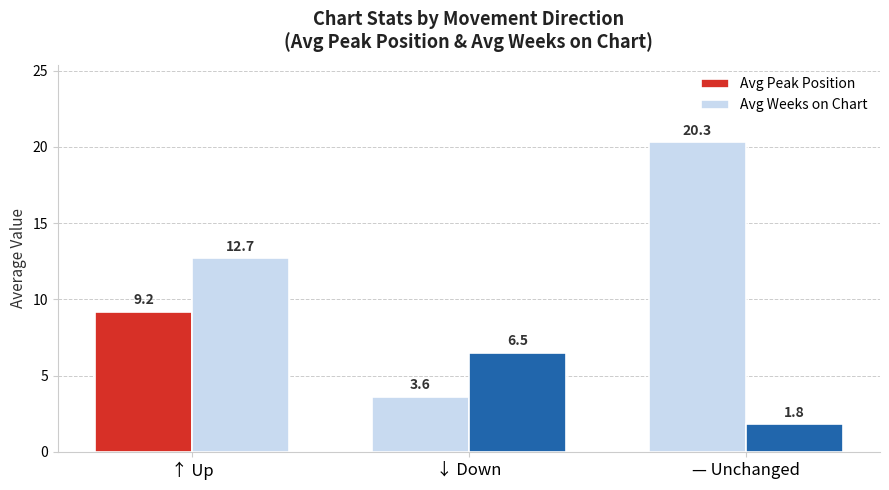

Which series changed the most between ↑ Up and — Unchanged?

Avg Peak Position